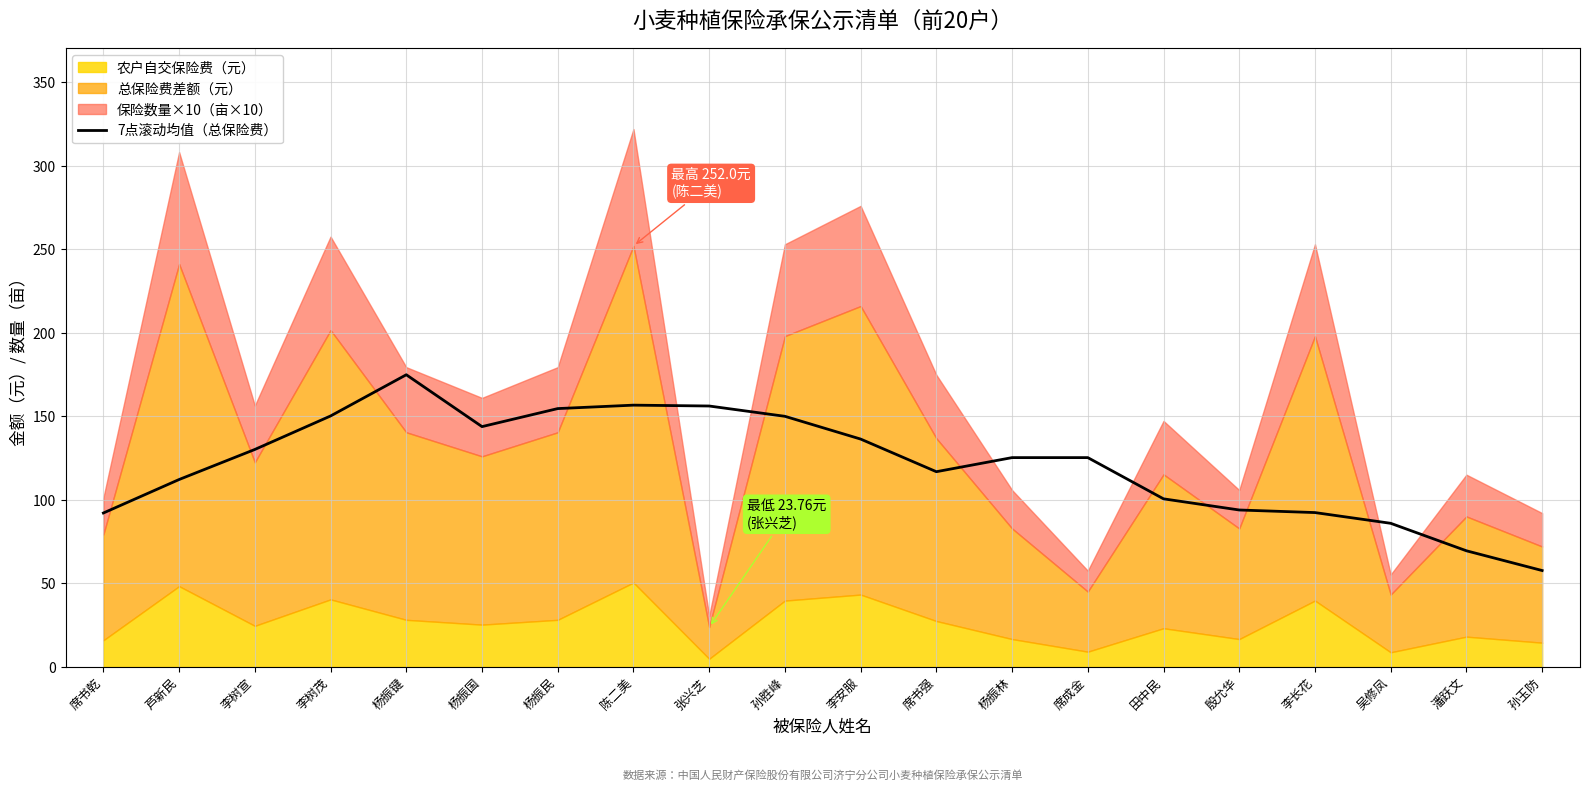

Which category has the lowest value in the 7点滚动均值（总保险费） series?

孙玉防